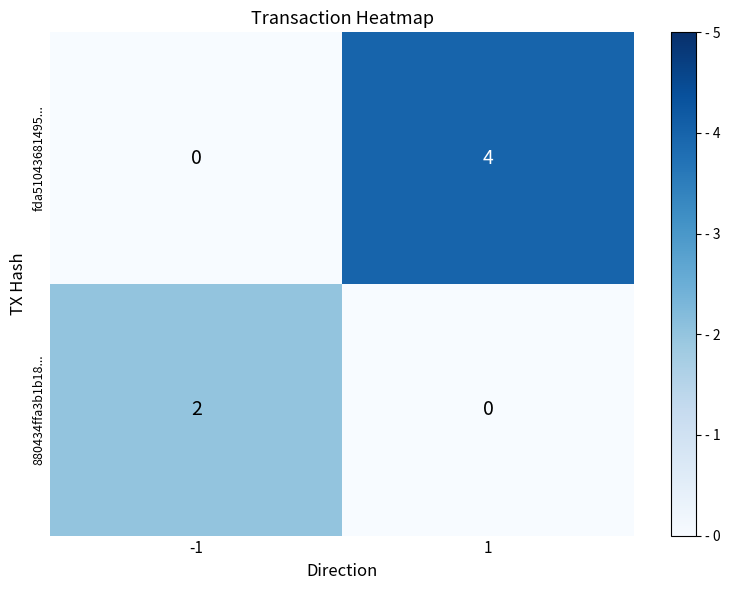

Is it true that 880434ffa3b1b18... equals 2 at -1?

True